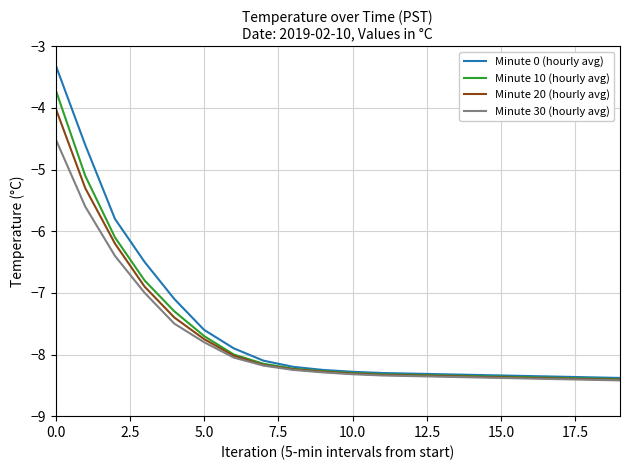

Which series has the widest spread of values?

Minute 0 (hourly avg)